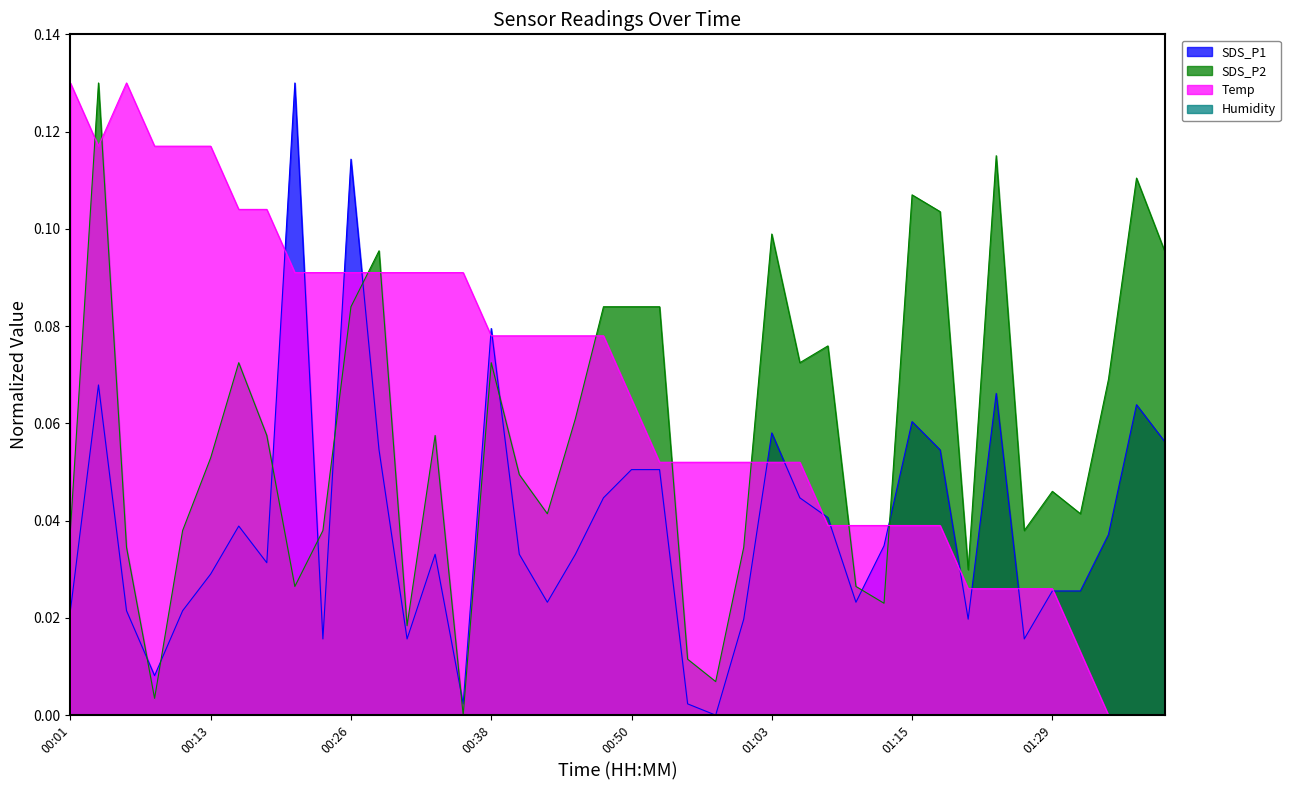

Rank the series by their maximum value, from highest to lowest.

SDS_P1, SDS_P2, Temp